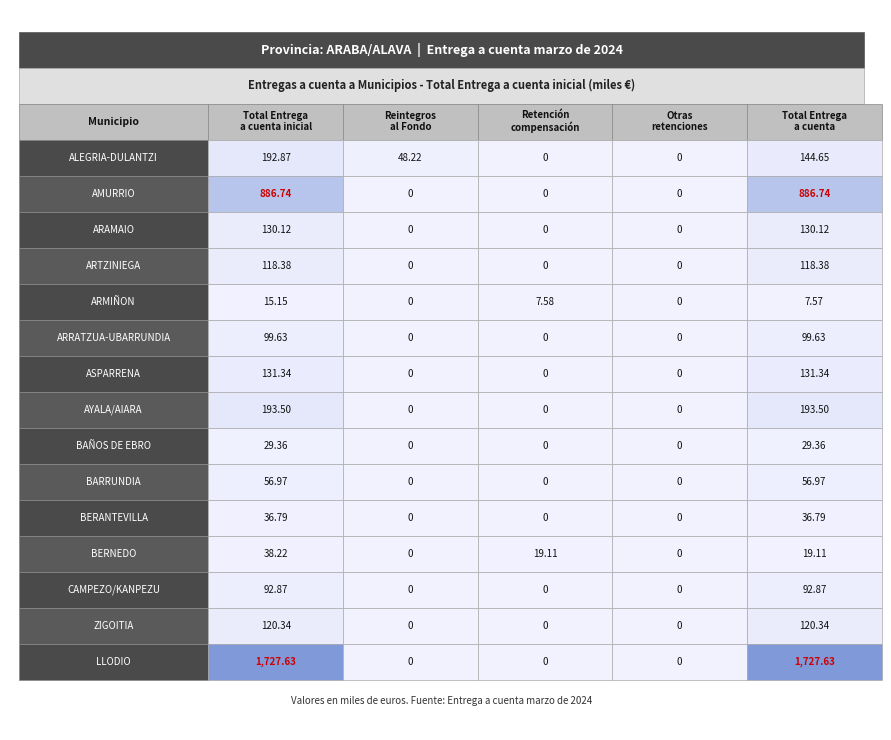

At 10, list the series in order from largest to smallest.

Total Entrega\na cuenta inicial, Total Entrega\na cuenta, Reintegros\nal Fondo, Retención\ncompensación, Otras\nretenciones